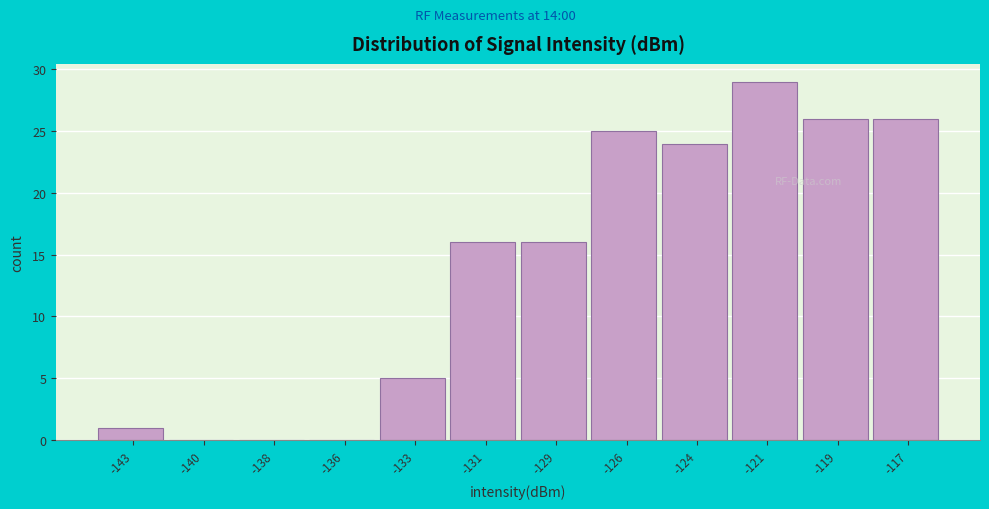

Reading right to left, extract all data points from this chart.

-117=26	-119=26	-121=29	-124=24	-126=25	-129=16	-131=16	-133=5	-136=0	-138=0	-140=0	-143=1